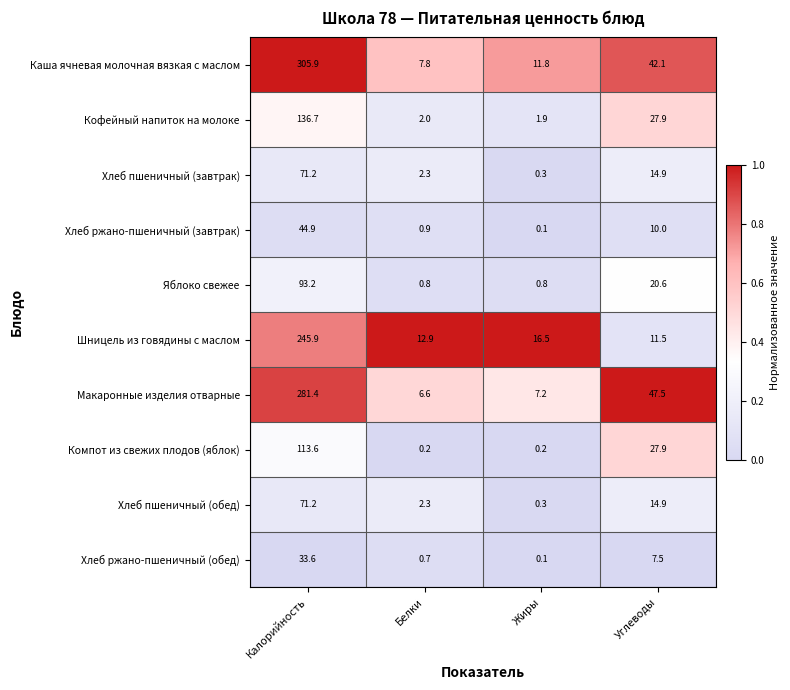

How many categories are shown in the chart?

4